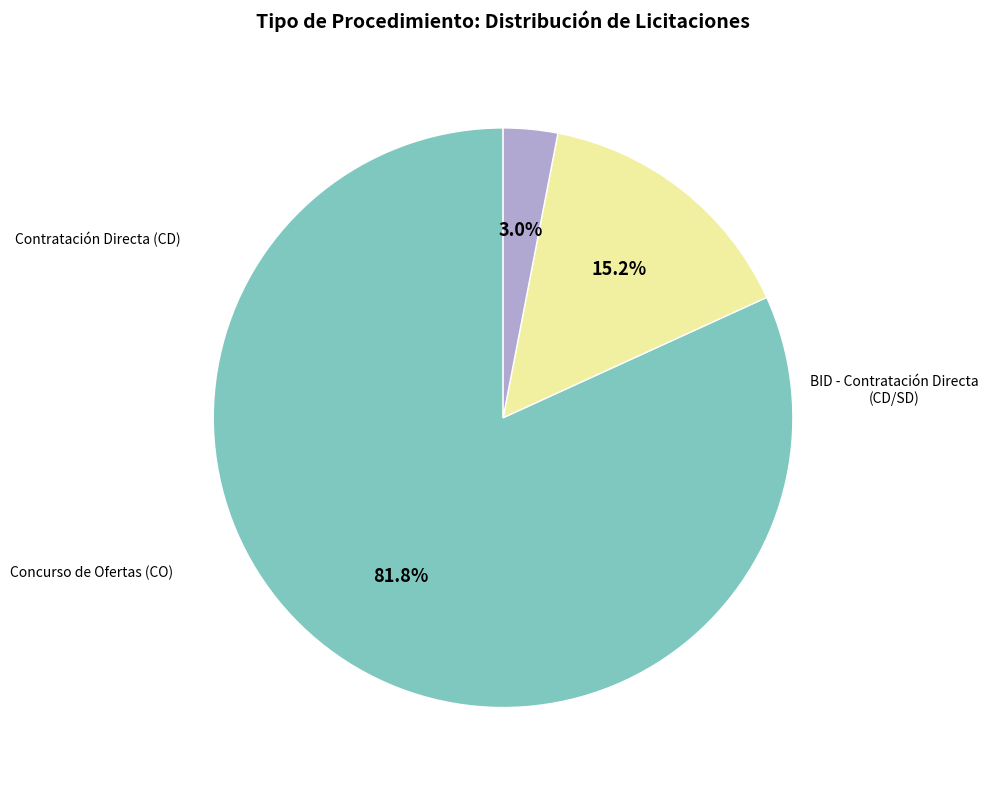

What is the total percentage of Concurso de Ofertas (CO) and Contratación Directa (CD)?

84.8%